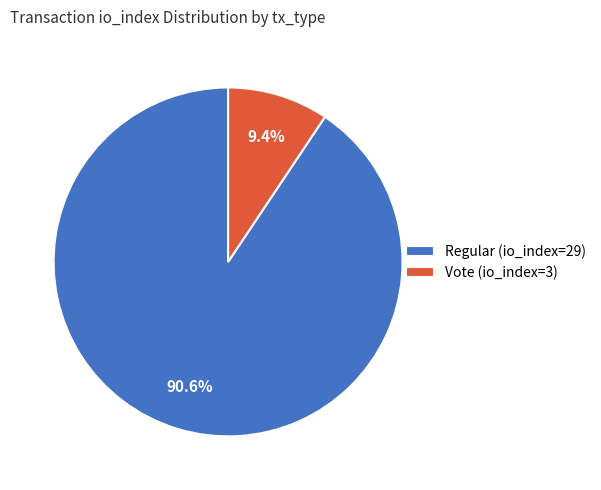

How many segments does this pie chart have?

2